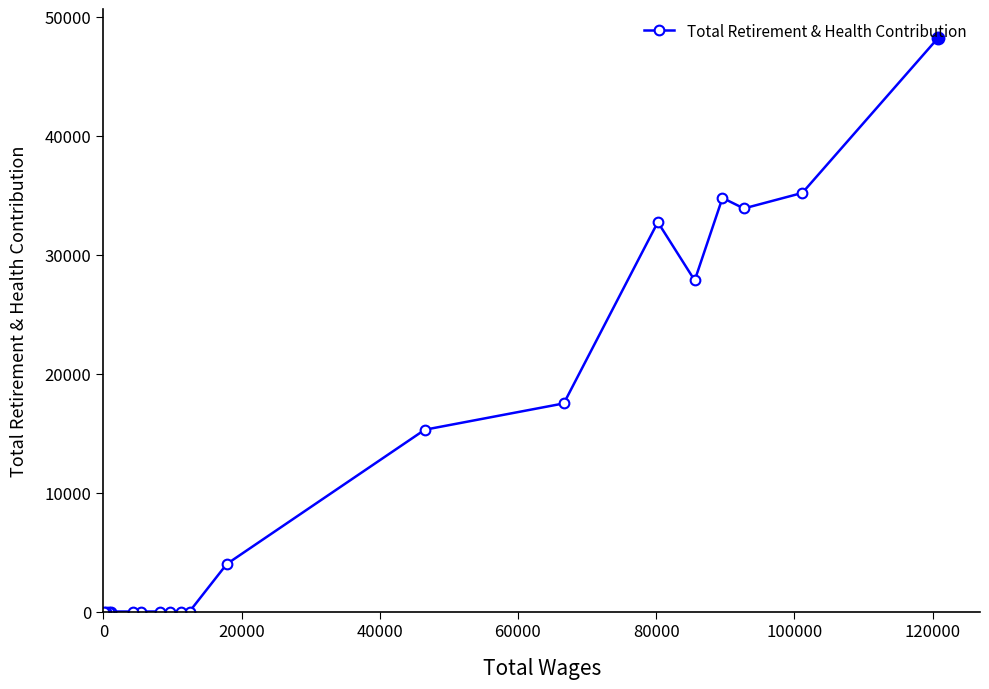

What is the average value?

13131